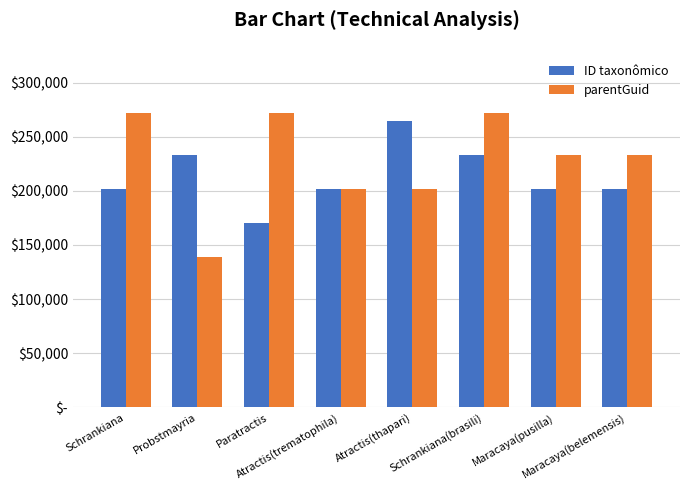

What is the sum of the ID taxonômico values at Atractis(trematophila) and Schrankiana(brasili)?

434787